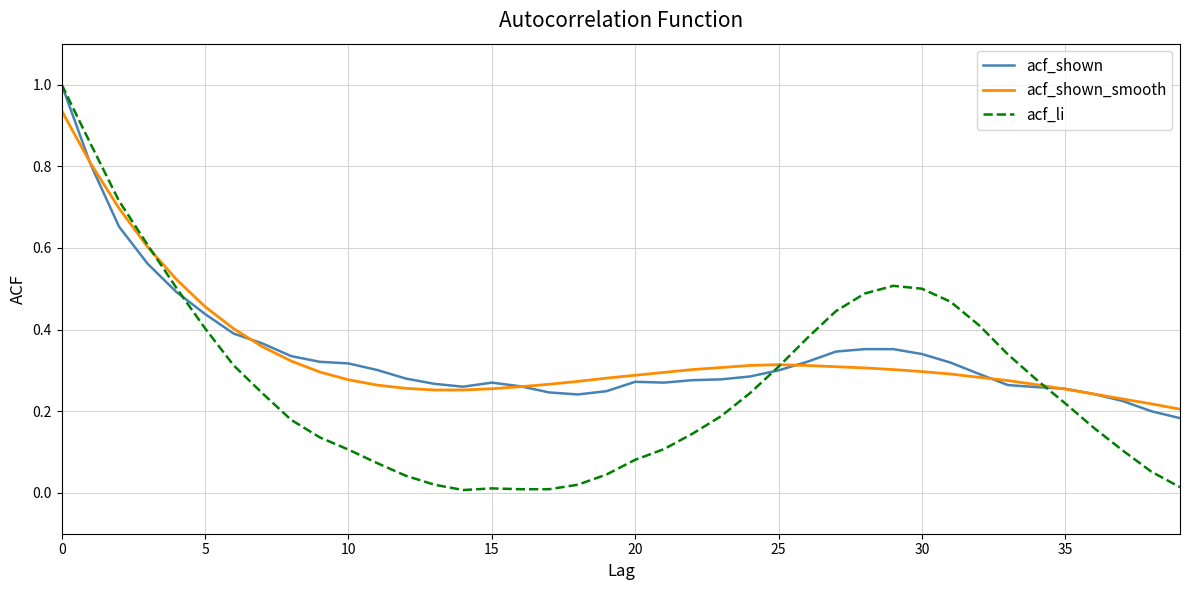

Is this an area chart (filled region under the line)?

No